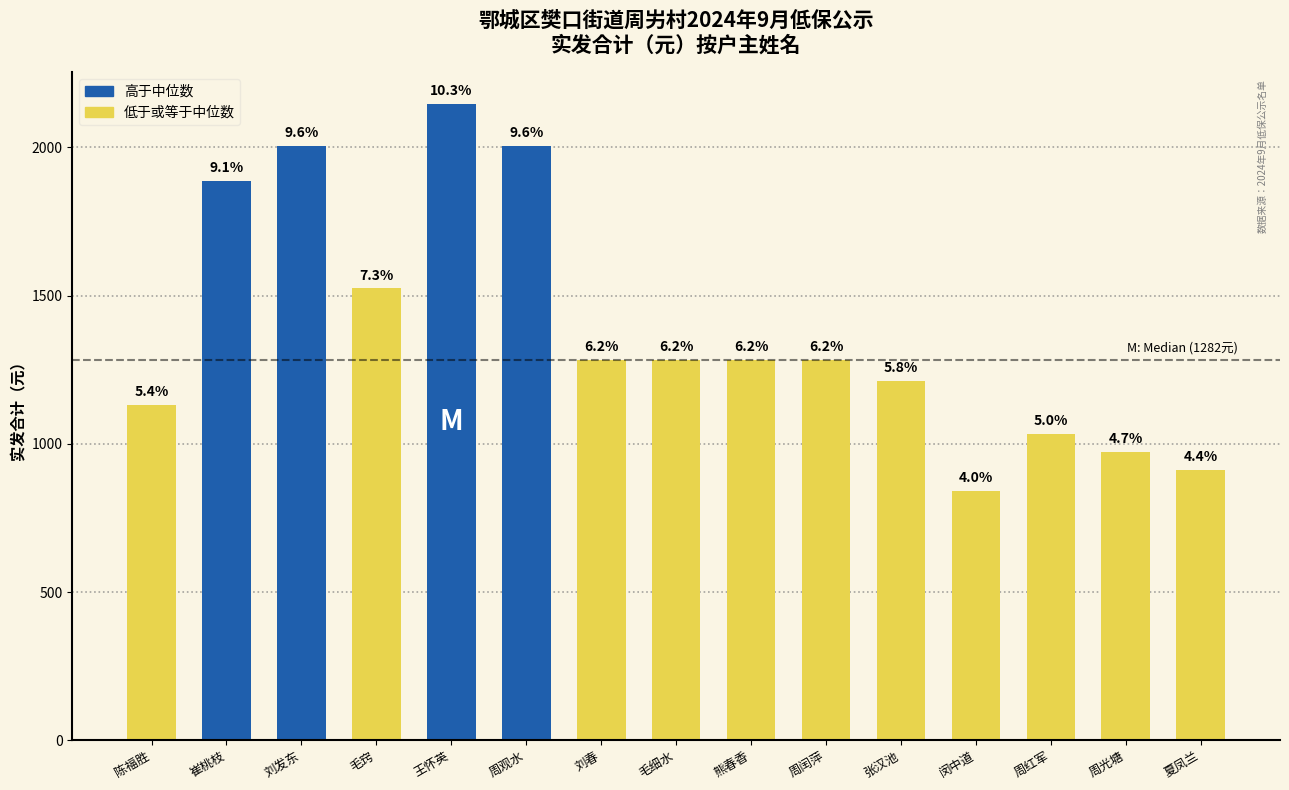

Which label corresponds to the largest value in the chart?

王怀英